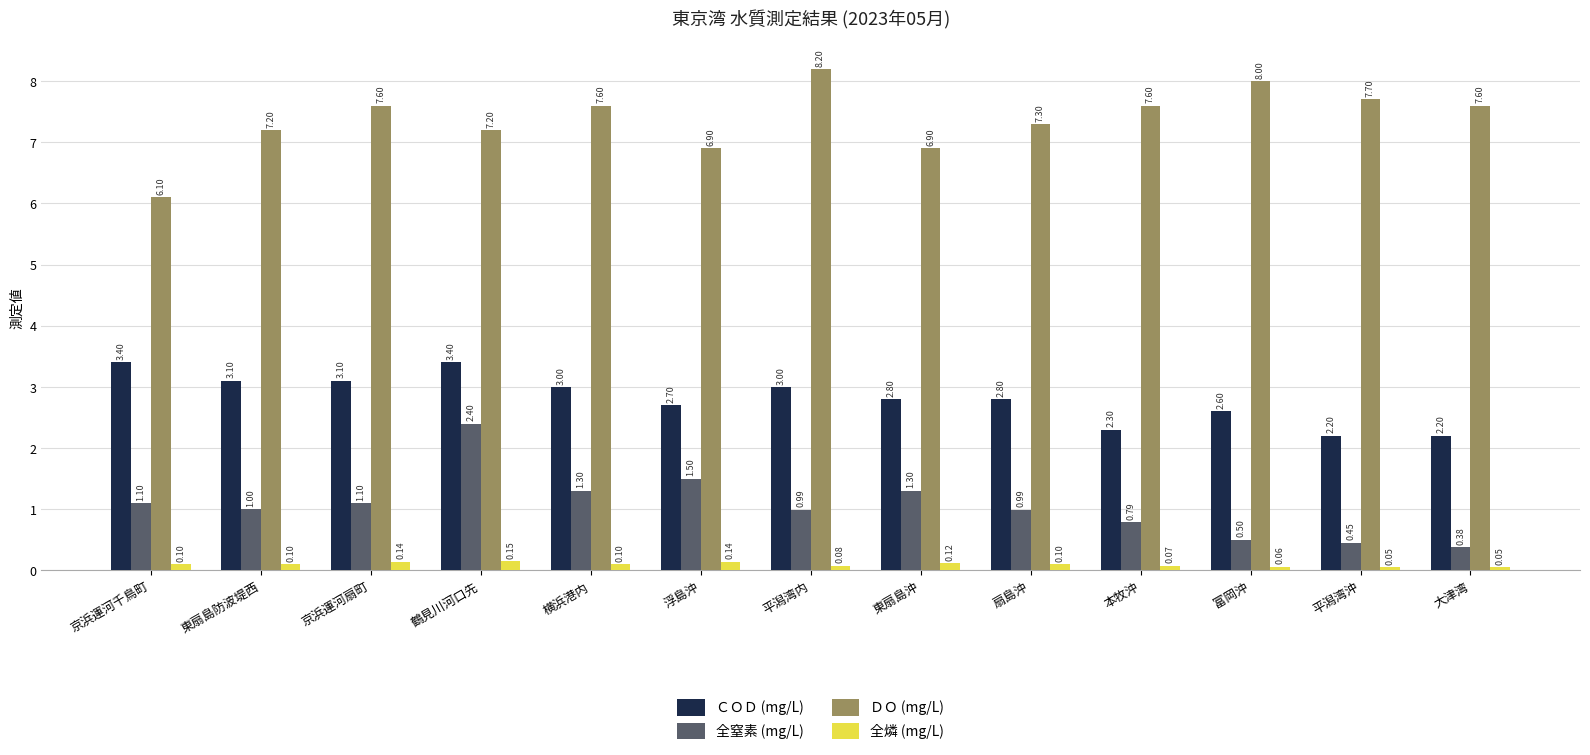

What is the label of the 12th bar from the right?

東扇島防波堤西